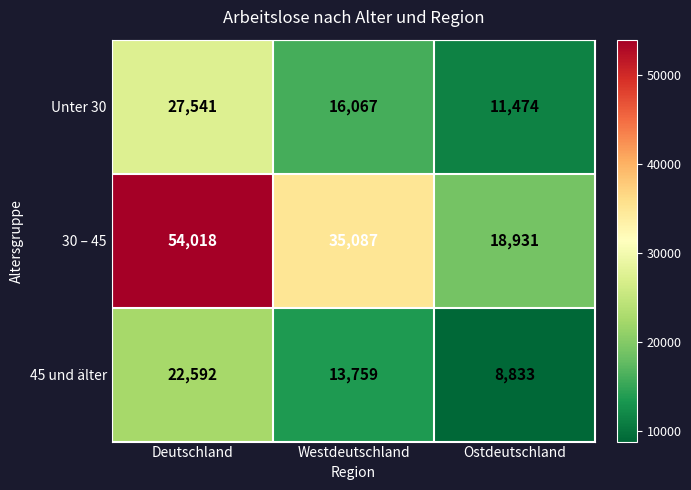

Is the value of 45 und älter at Deutschland greater than the value of 30 – 45 at Deutschland?

No